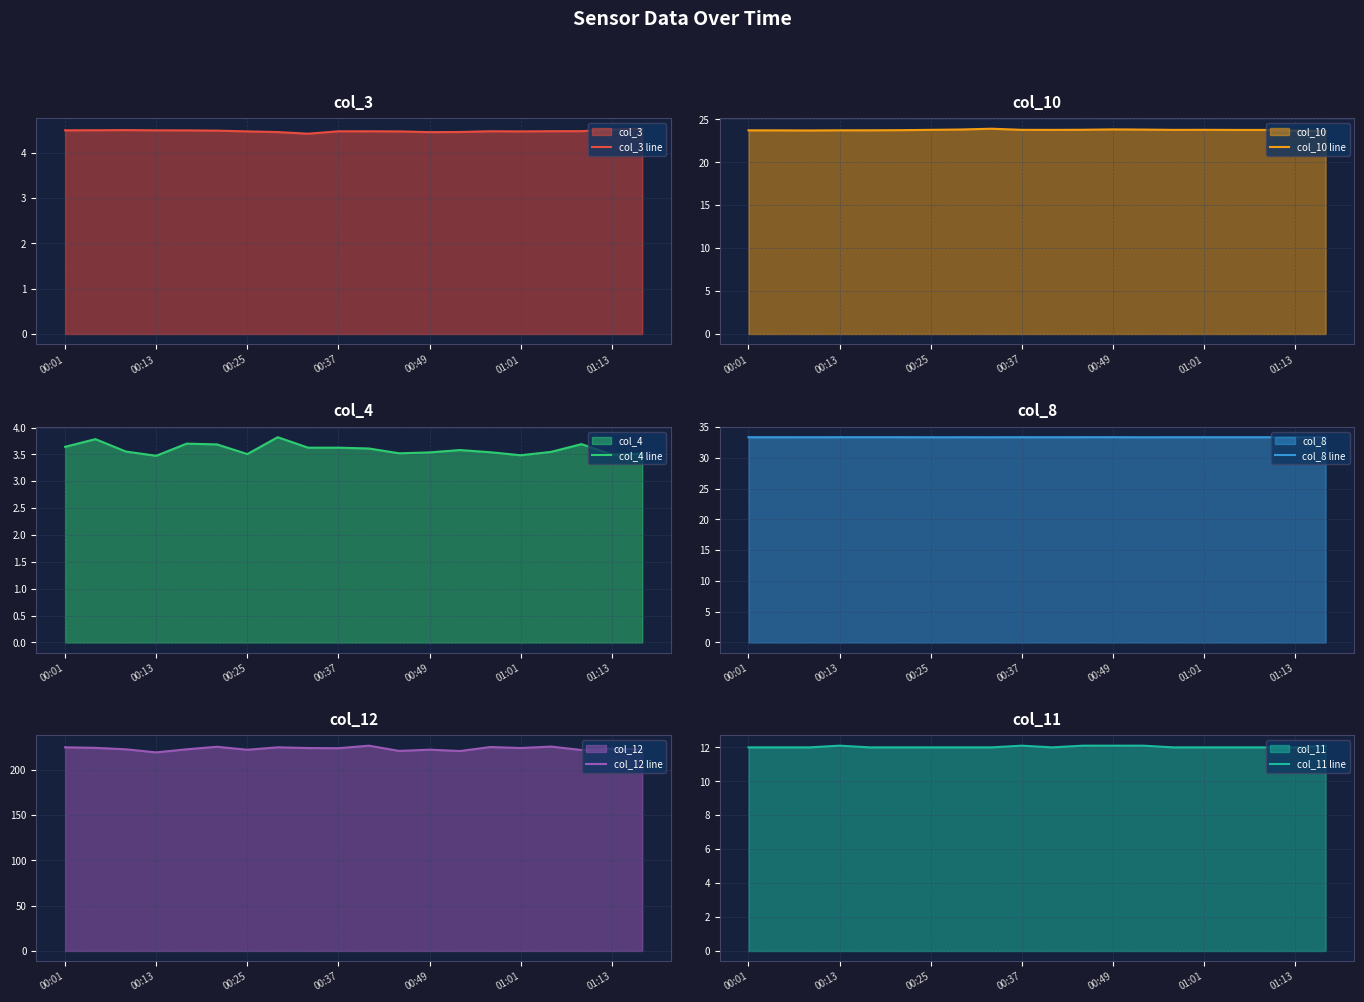

At which category does col_8 line reach its first local peak?

00:49